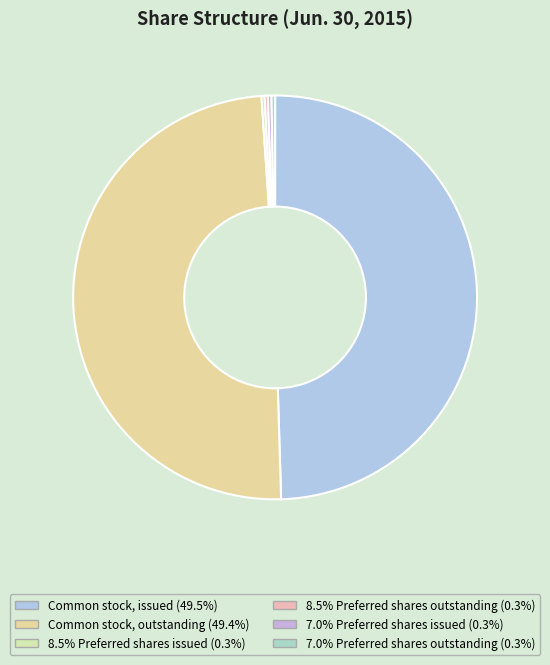

Rank the categories by value from lowest to highest.

8.5% Preferred shares issued, 8.5% Preferred shares outstanding, 7.0% Preferred shares issued, 7.0% Preferred shares outstanding, Common stock, outstanding (Jun. 30, 2015), Common stock, issued (Jun. 30, 2015)